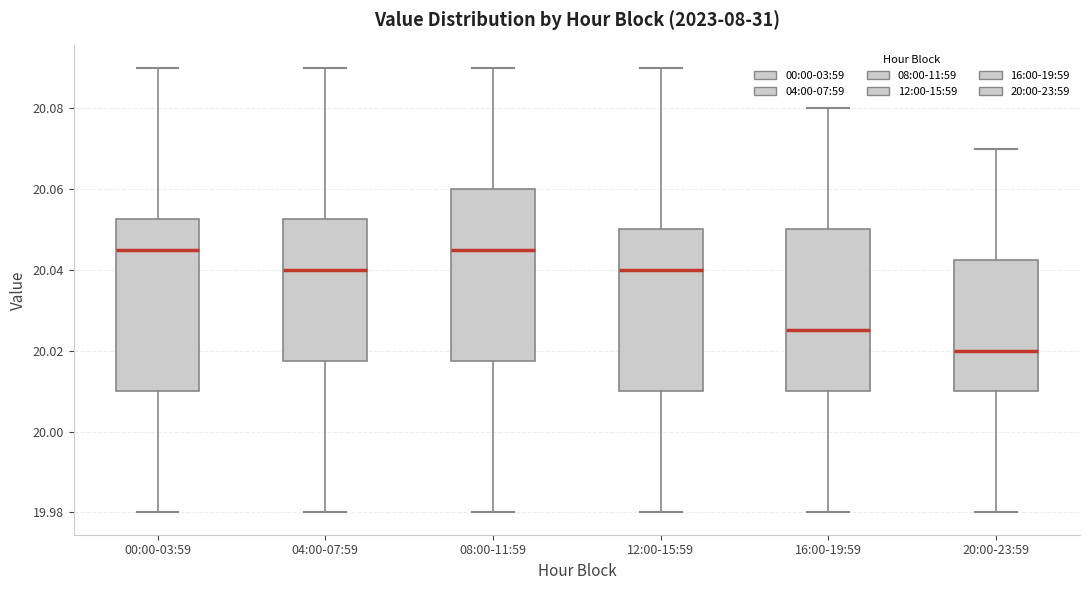

Reading left to right, transcribe this box plot: for each box, give where its median line is, the range the box spans, and where its two whiskers end, as read against the y-axis. The values are not printed on the chart, so give them approximately, as read against the axis.

00:00-03:59: median 20.046, box 20.010 to 20.052, whiskers 19.980 to 20.090
04:00-07:59: median 20.040, box 20.018 to 20.052, whiskers 19.980 to 20.090
08:00-11:59: median 20.046, box 20.018 to 20.060, whiskers 19.980 to 20.090
12:00-15:59: median 20.040, box 20.010 to 20.050, whiskers 19.980 to 20.090
16:00-19:59: median 20.026, box 20.010 to 20.050, whiskers 19.980 to 20.080
20:00-23:59: median 20.020, box 20.010 to 20.042, whiskers 19.980 to 20.070